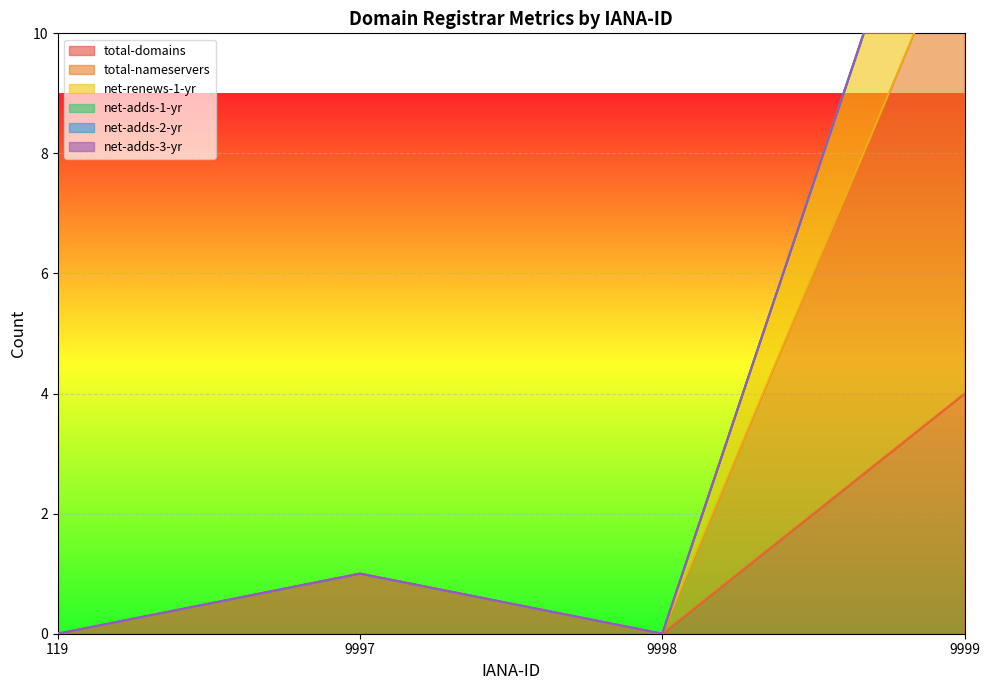

Rank the categories by total-domains value from lowest to highest.

119, 9998, 9997, 9999